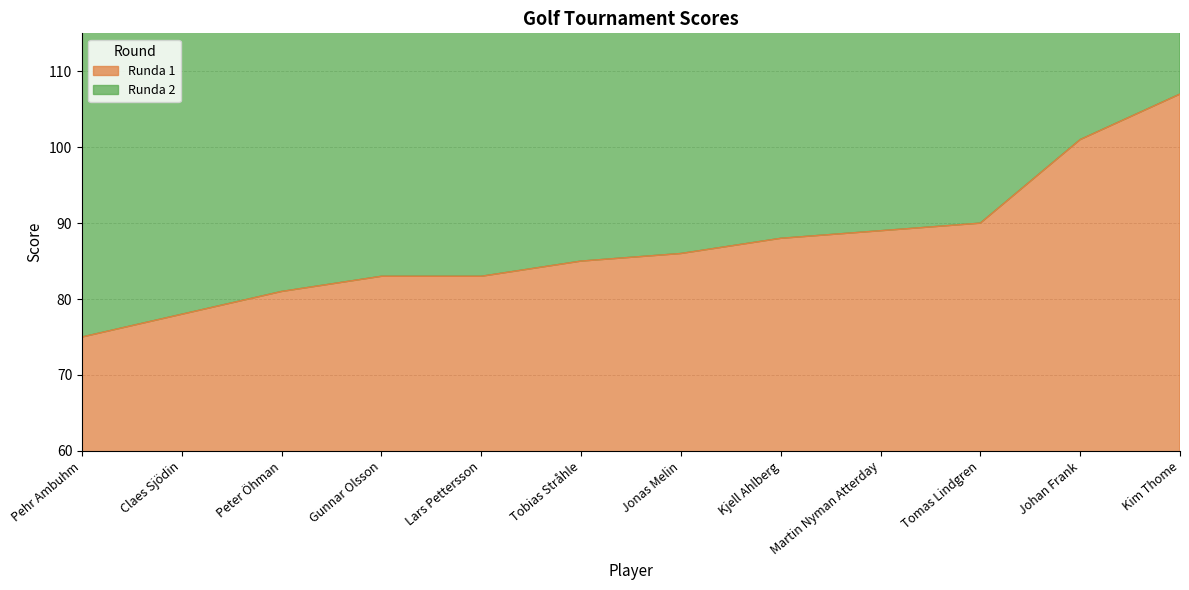

True or false: Runda 1 has a value of 116 at Tobias Stråhle.

False